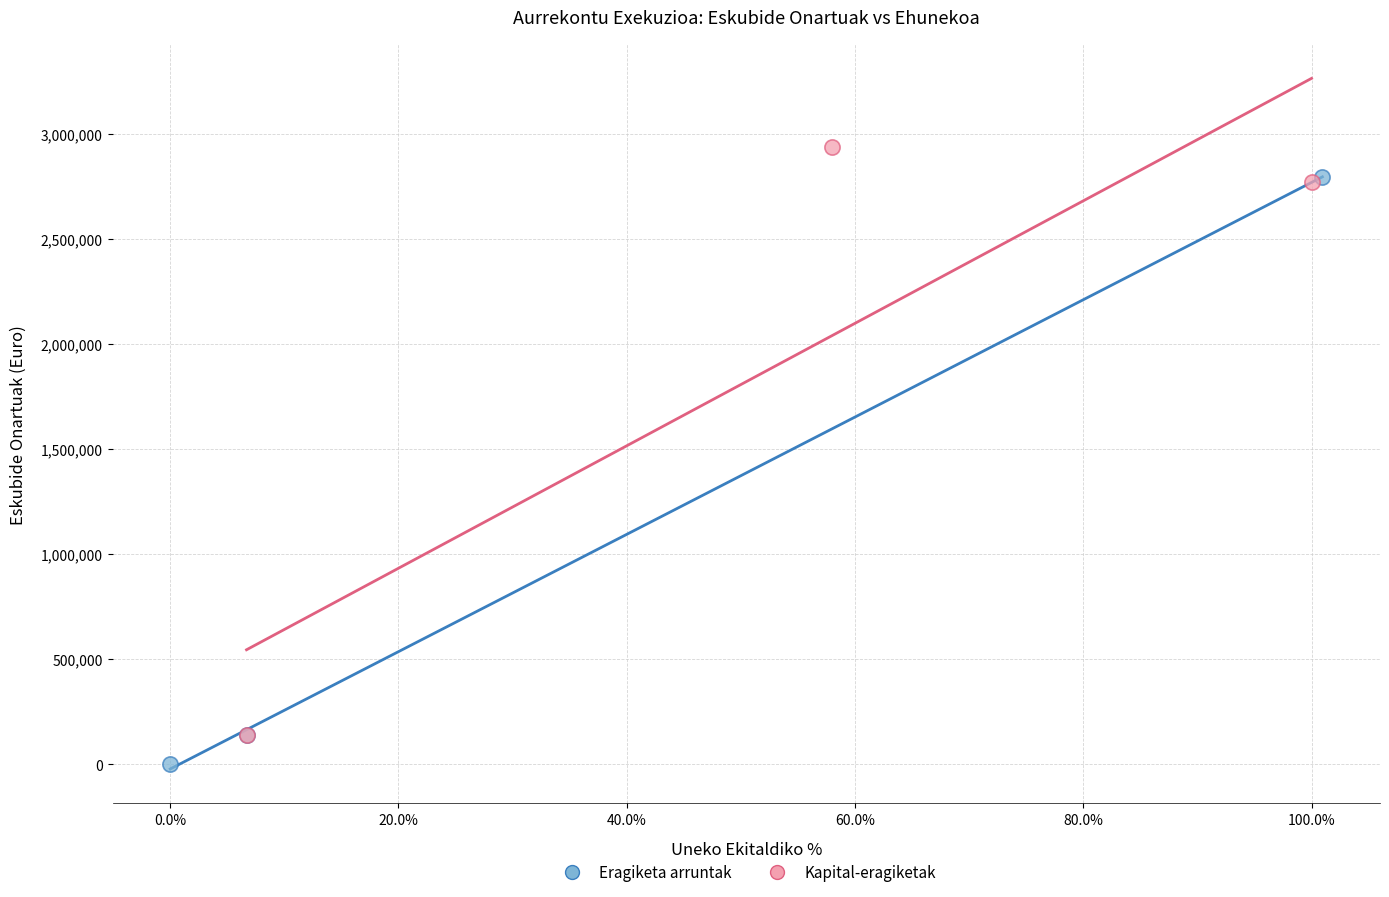

Which series reaches the maximum Y coordinate?

Kapital-eragiketak